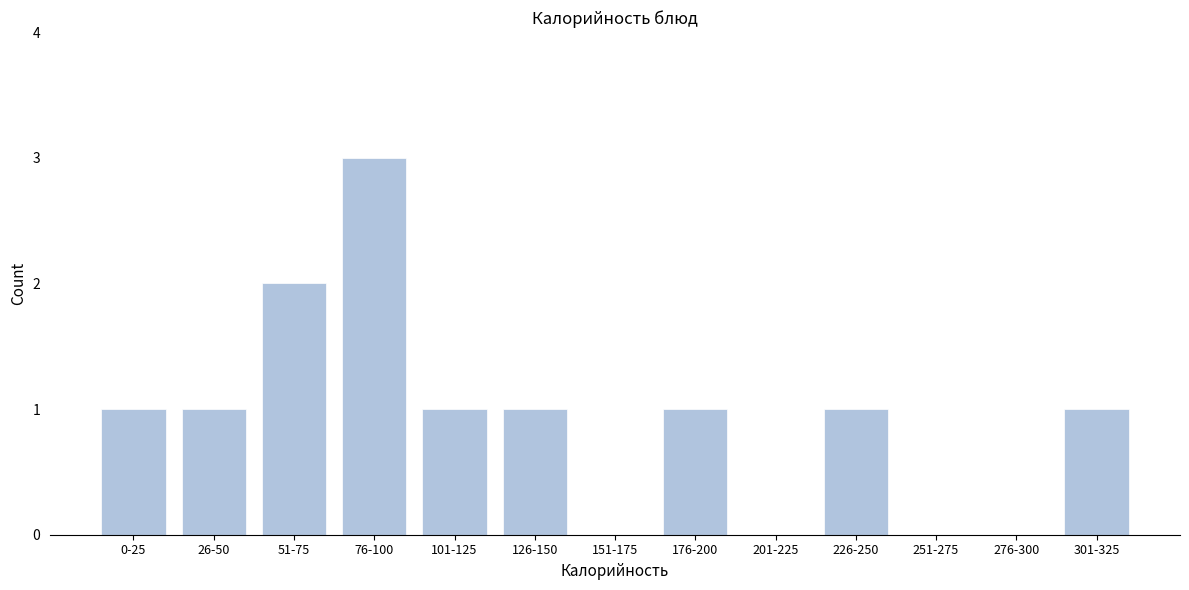

Reading right to left, what are all the values shown in this chart?

301-325=1	276-300=0	251-275=0	226-250=1	201-225=0	176-200=1	151-175=0	126-150=1	101-125=1	76-100=3	51-75=2	26-50=1	0-25=1